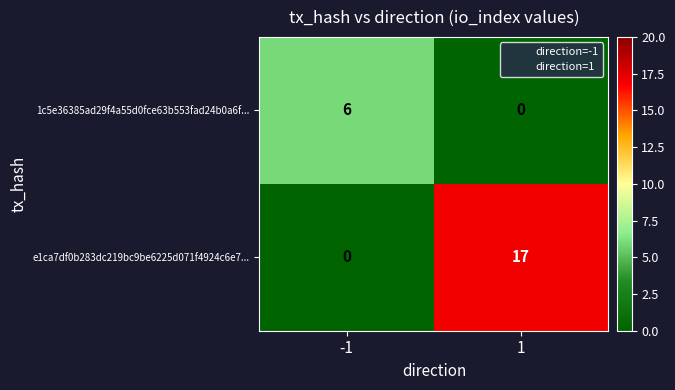

Which label corresponds to the largest value in the chart?

1